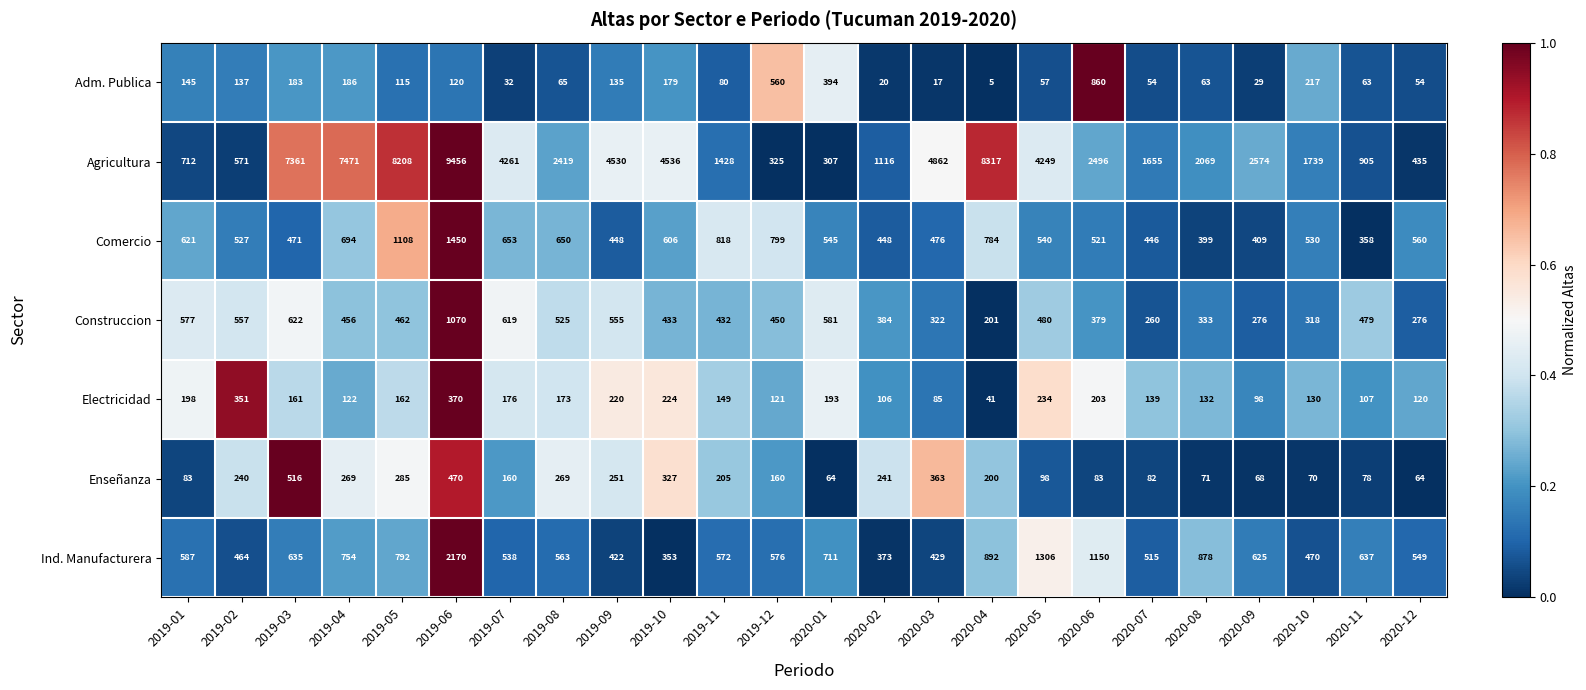

How many series are shown in this chart?

7